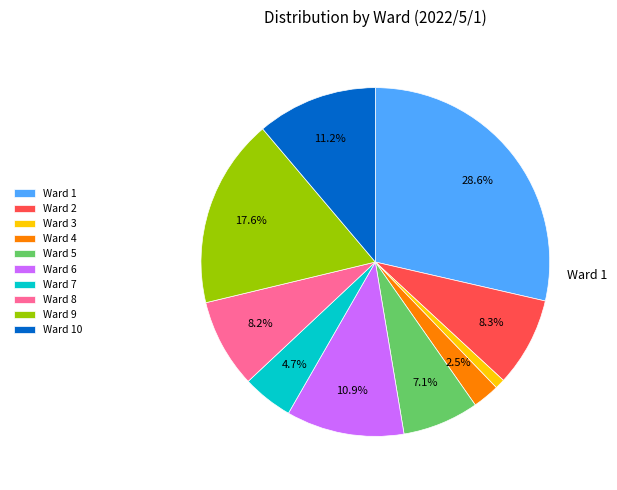

Is there any slice that represents more than half of the pie?

No